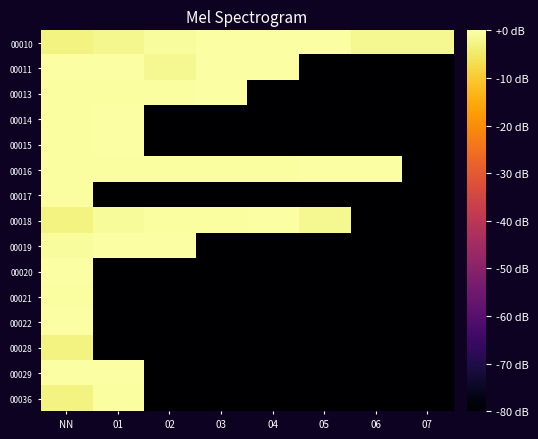

Reading left to right, list all the values displayed in this chart.

00010: NN=-2.9	01=-2.1	02=-0.8	03=-0.3	04=-0.2	05=-0.0	06=-1.6	07=-1.6
00011: NN=-0.2	01=-0.2	02=-1.6	03=-0.3	04=-0.3	05=-80.0	06=-80.0	07=-80.0
00013: NN=-0.5	01=-0.5	02=-0.4	03=-0.3	04=-80.0	05=-80.0	06=-80.0	07=-80.0
00014: NN=-0.3	01=-0.3	02=-80.0	03=-80.0	04=-80.0	05=-80.0	06=-80.0	07=-80.0
00015: NN=-0.3	01=-0.2	02=-80.0	03=-80.0	04=-80.0	05=-80.0	06=-80.0	07=-80.0
00016: NN=-0.4	01=-0.4	02=-0.4	03=-0.4	04=-0.3	05=-0.3	06=-0.2	07=-80.0
00017: NN=-0.5	01=-80.0	02=-80.0	03=-80.0	04=-80.0	05=-80.0	06=-80.0	07=-80.0
00018: NN=-2.9	01=-0.9	02=-0.4	03=-0.3	04=-0.1	05=-1.6	06=-80.0	07=-80.0
00019: NN=-0.7	01=-0.3	02=-0.2	03=-80.0	04=-80.0	05=-80.0	06=-80.0	07=-80.0
00020: NN=-0.0	01=-80.0	02=-80.0	03=-80.0	04=-80.0	05=-80.0	06=-80.0	07=-80.0
00021: NN=-0.3	01=-80.0	02=-80.0	03=-80.0	04=-80.0	05=-80.0	06=-80.0	07=-80.0
00022: NN=0.0	01=-80.0	02=-80.0	03=-80.0	04=-80.0	05=-80.0	06=-80.0	07=-80.0
00028: NN=-2.9	01=-80.0	02=-80.0	03=-80.0	04=-80.0	05=-80.0	06=-80.0	07=-80.0
00029: NN=-0.2	01=-0.1	02=-80.0	03=-80.0	04=-80.0	05=-80.0	06=-80.0	07=-80.0
00036: NN=-2.9	01=-0.3	02=-80.0	03=-80.0	04=-80.0	05=-80.0	06=-80.0	07=-80.0